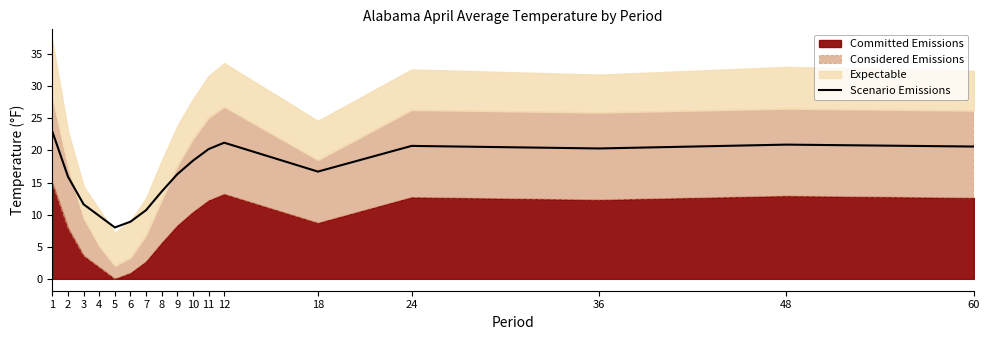

What is the difference between the second highest and minimum values?

13.2